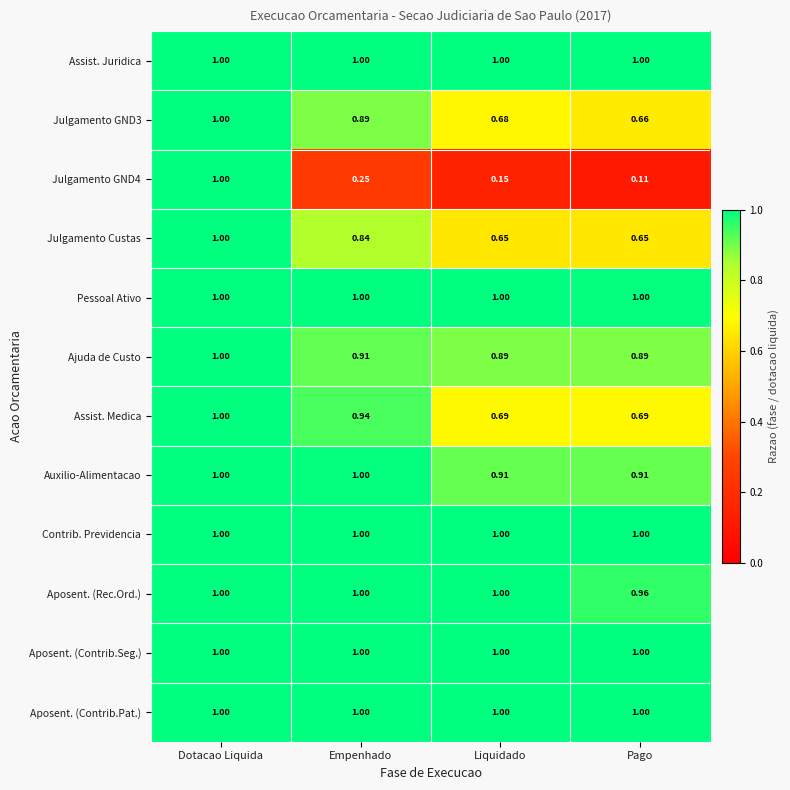

Which category has the highest value in the Julgamento Custas series?

Dotacao Liquida